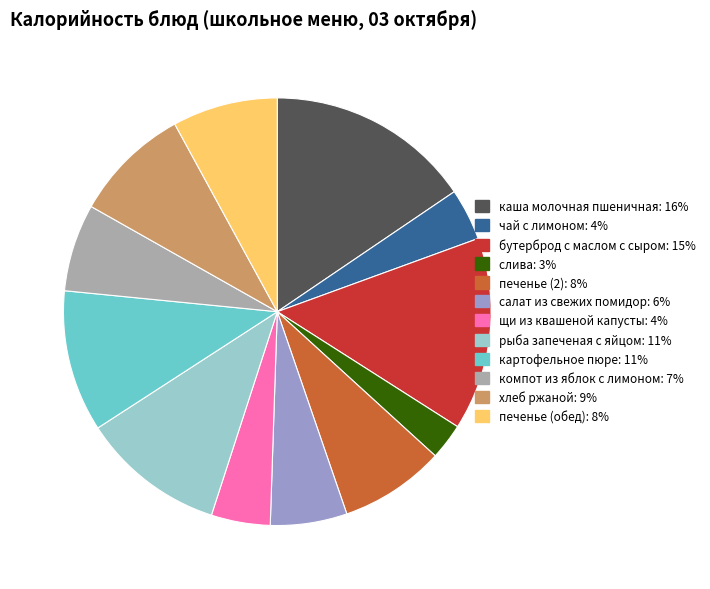

Which has a higher value, печенье (2): 8% or компот из яблок с лимоном: 7%?

печенье (2): 8%